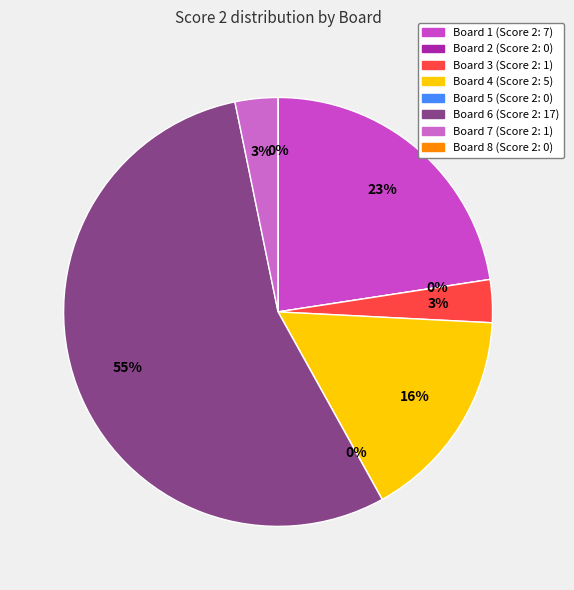

To the nearest percent, what percentage of the pie is Board 7?

3%